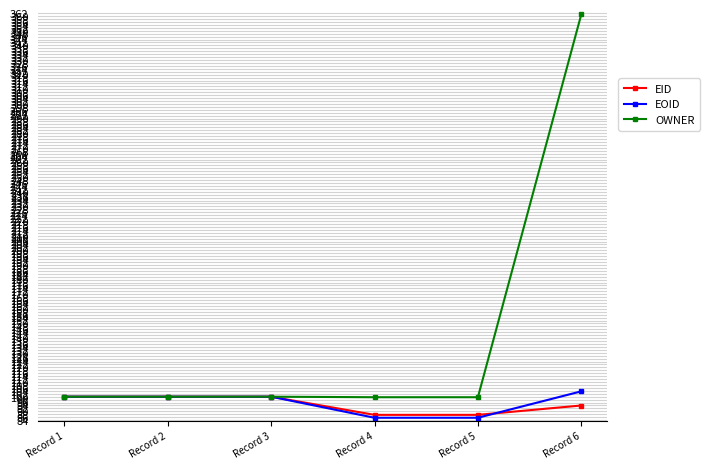

Which category has the highest value in the EOID series?

Record 6